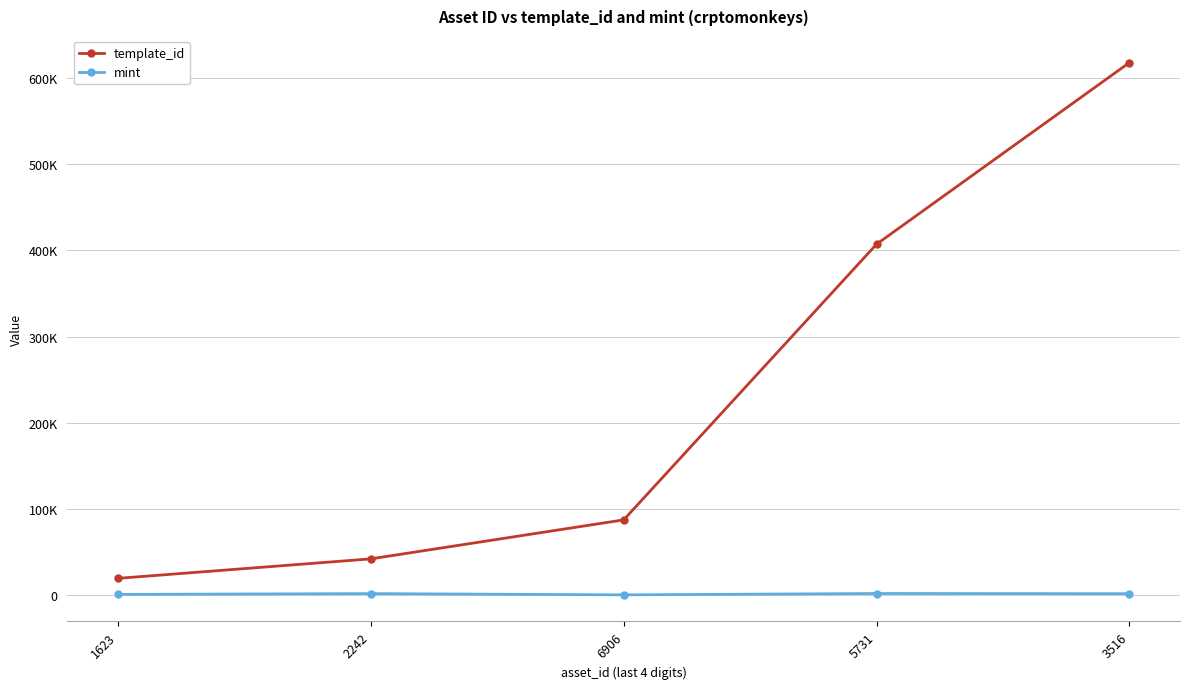

Reading right to left, what are all the values shown in this chart?

template_id: 617504	407032	87604	42421	19842
mint: 2070	2275	715	2157	1252